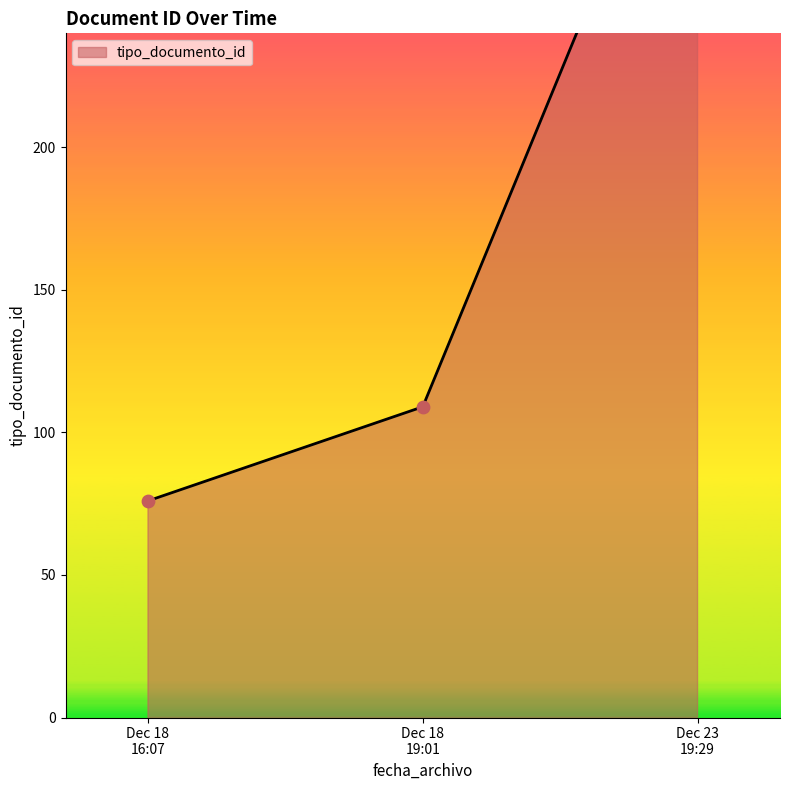

Approximately how many times larger is the value at 2015-12-18 19:01:28 compared to 2015-12-23 19:29:22?

0.3